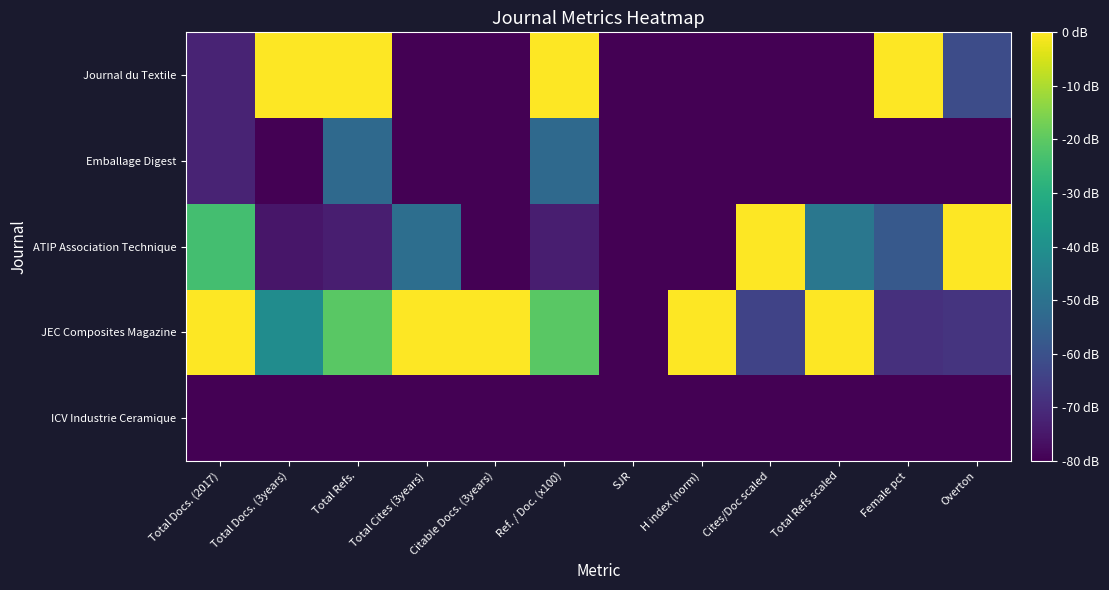

Count the number of categories in the chart.

12